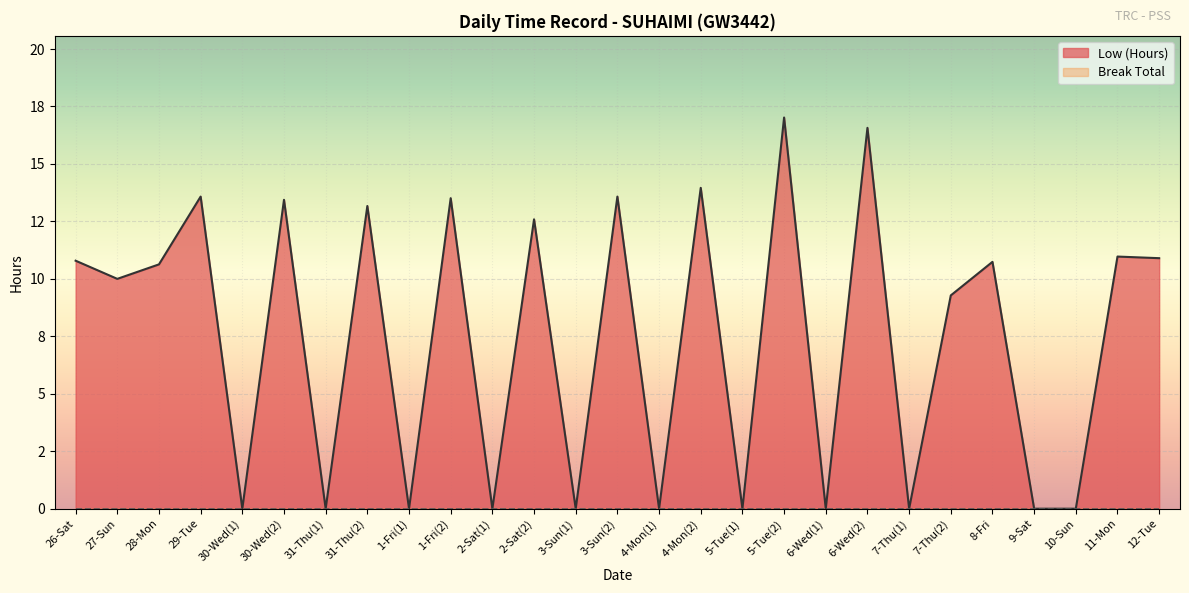

Approximately how many times larger is the value at 28-Mon compared to 31-Thu(2)?

0.8